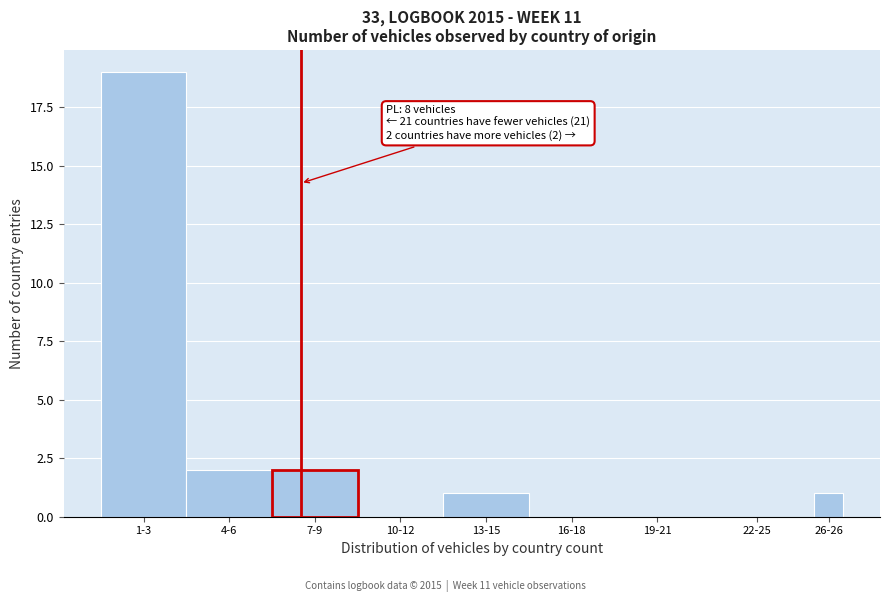

Reading left to right, extract all data points from this chart.

1-3=19	4-6=2	7-9=2	10-12=0	13-15=1	16-18=0	19-21=0	22-25=0	26-26=1